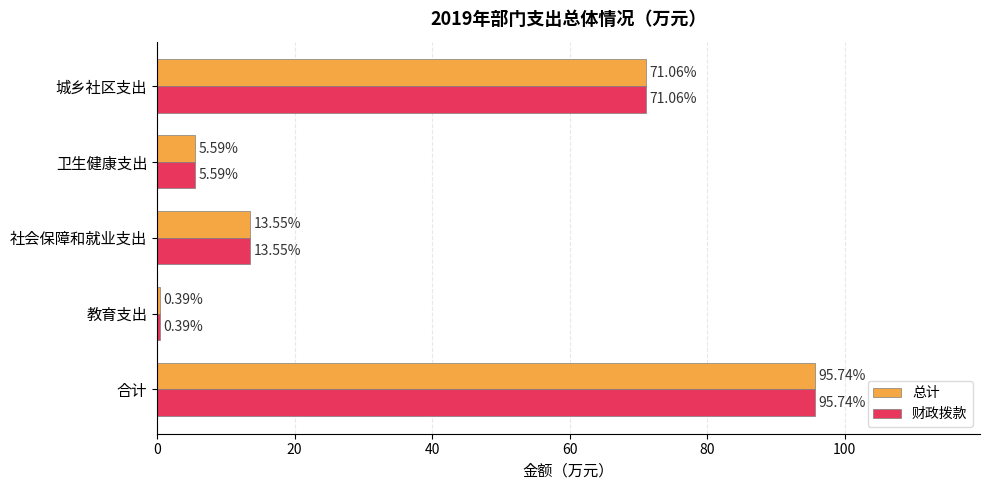

What is the sum of all 总计 values?

186.3